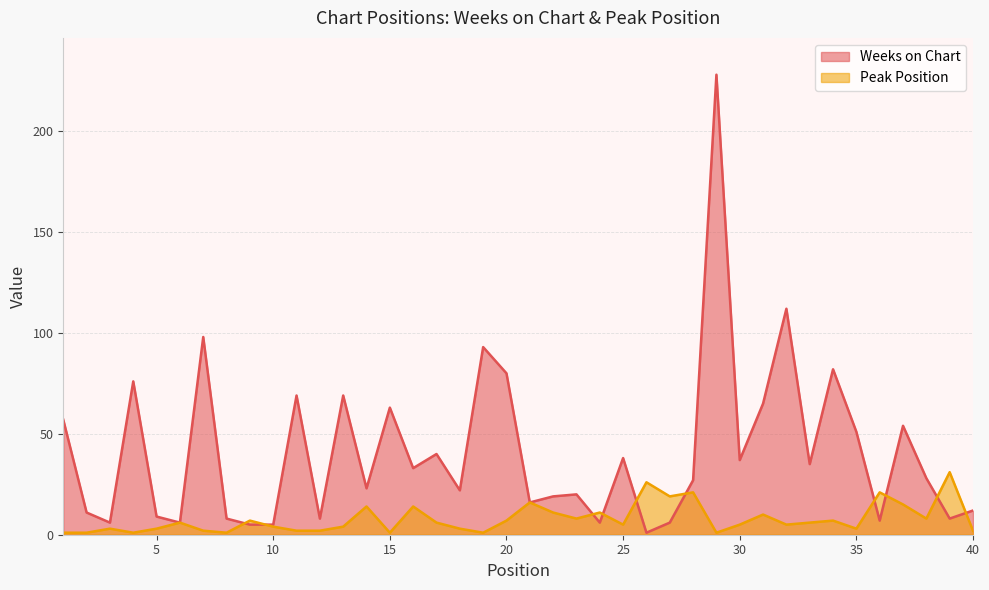

What are all the series names shown in the legend?

Weeks on Chart, Peak Position